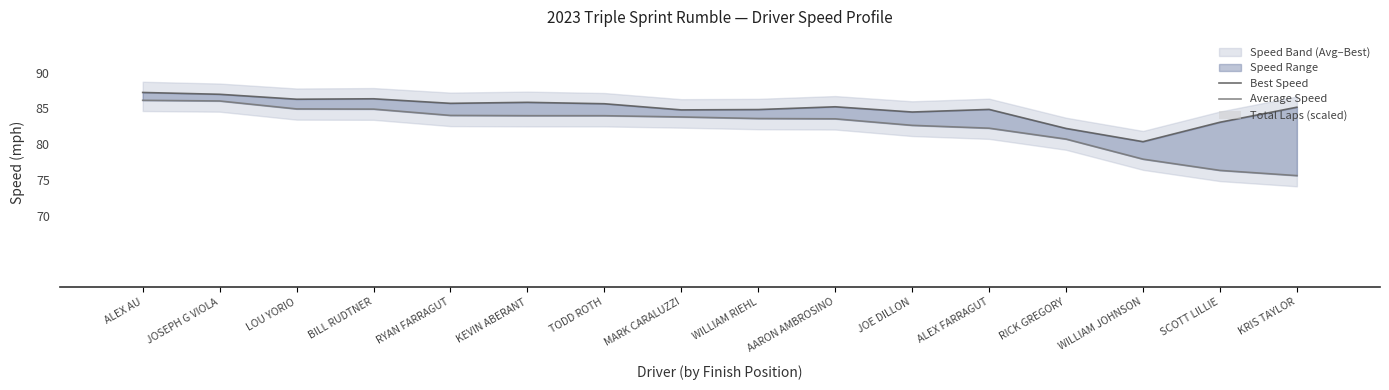

True or false: Average Speed has a value of 80.7 at RICK GREGORY.

True